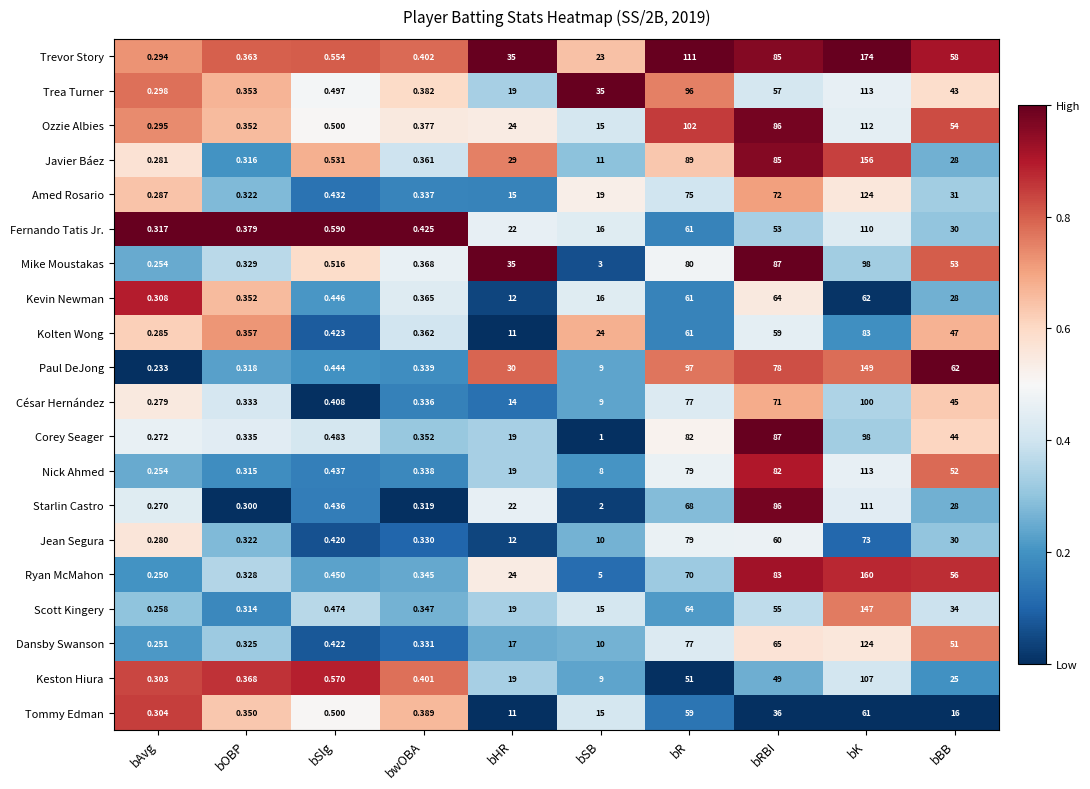

At which label is Tommy Edman closest to 30?

bRBI